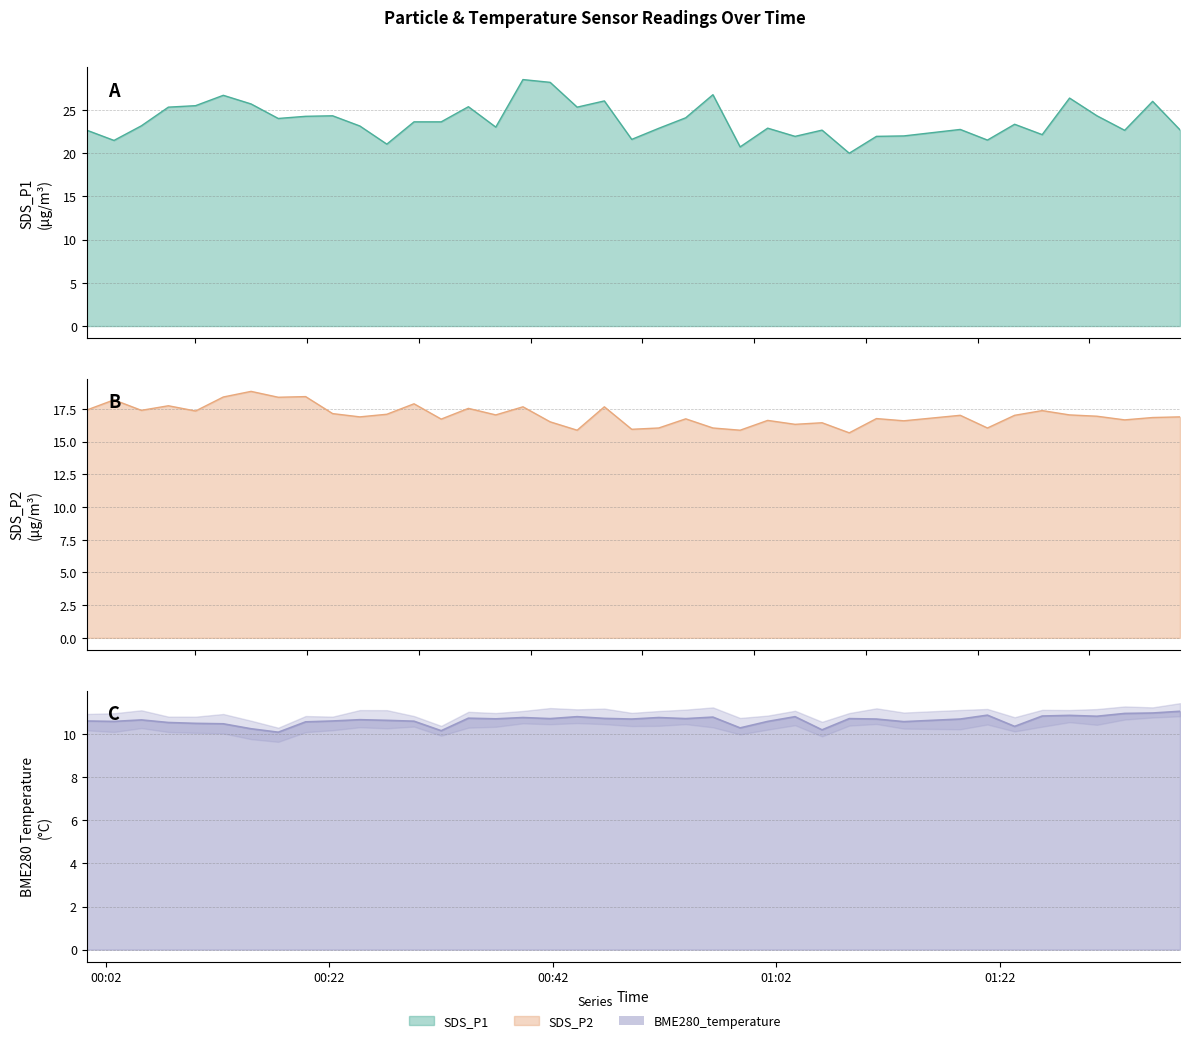

True or false: BME280_temperature and SDS_P2 intersect in this chart.

False